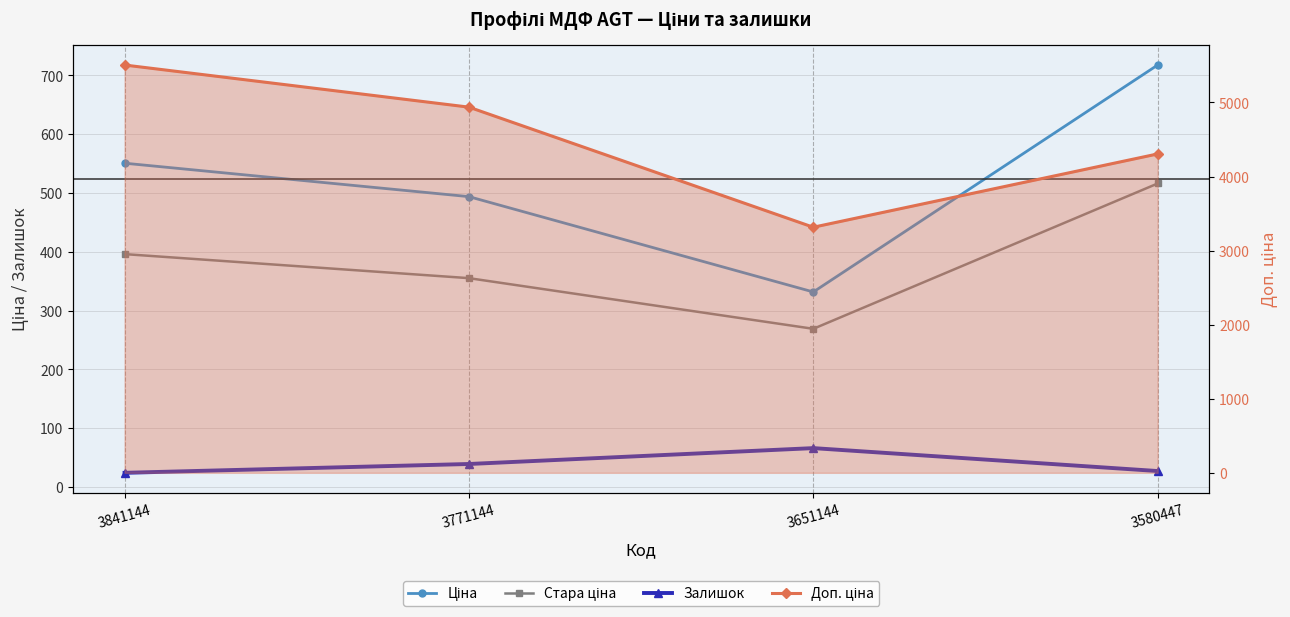

What is the value of the Стара ціна point at the 3rd from the left?

268.9